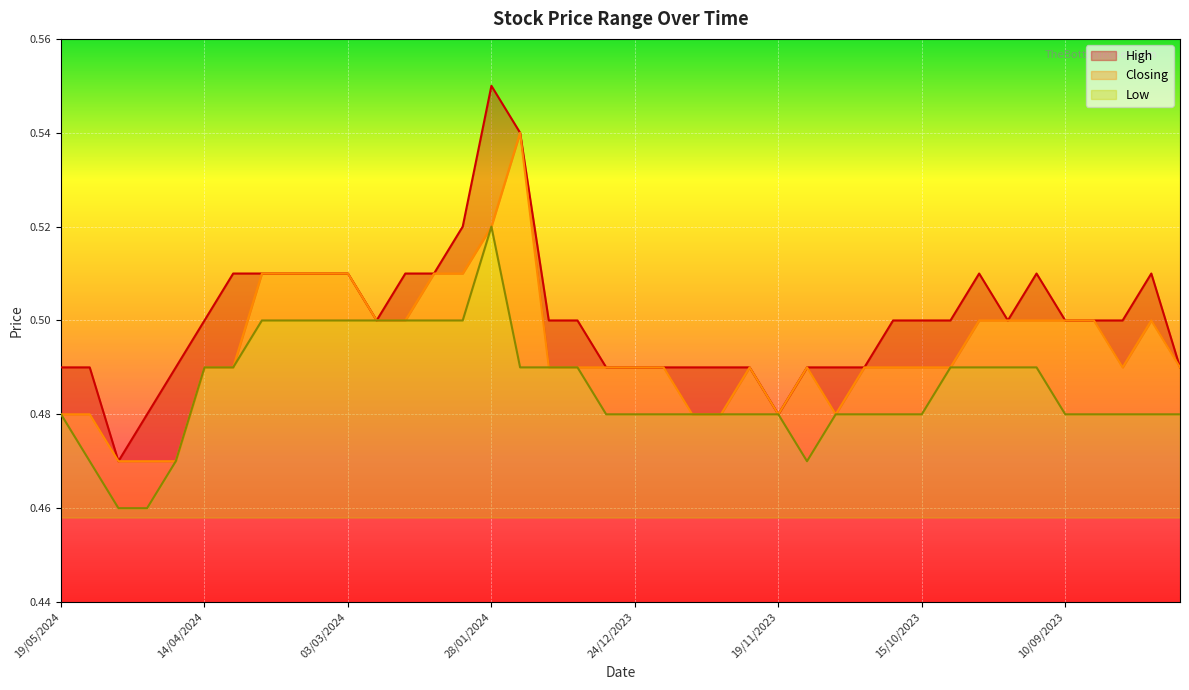

What is the difference between the maximum and minimum values in the Low series?

0.1